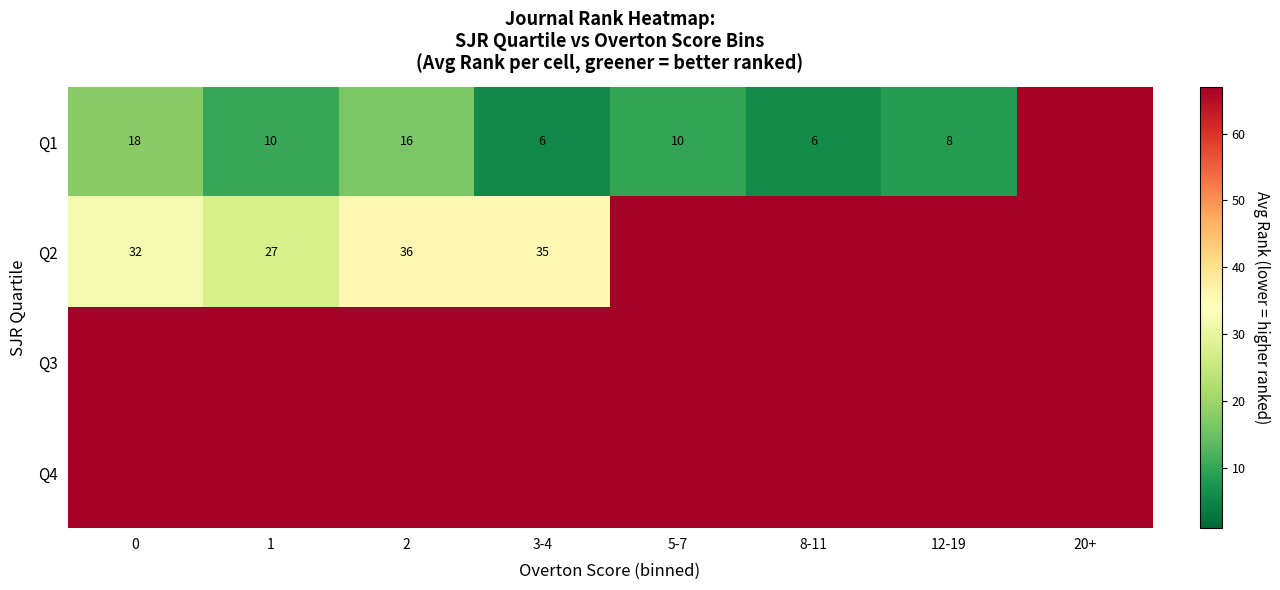

What is the total value across all series at 2?

186.0